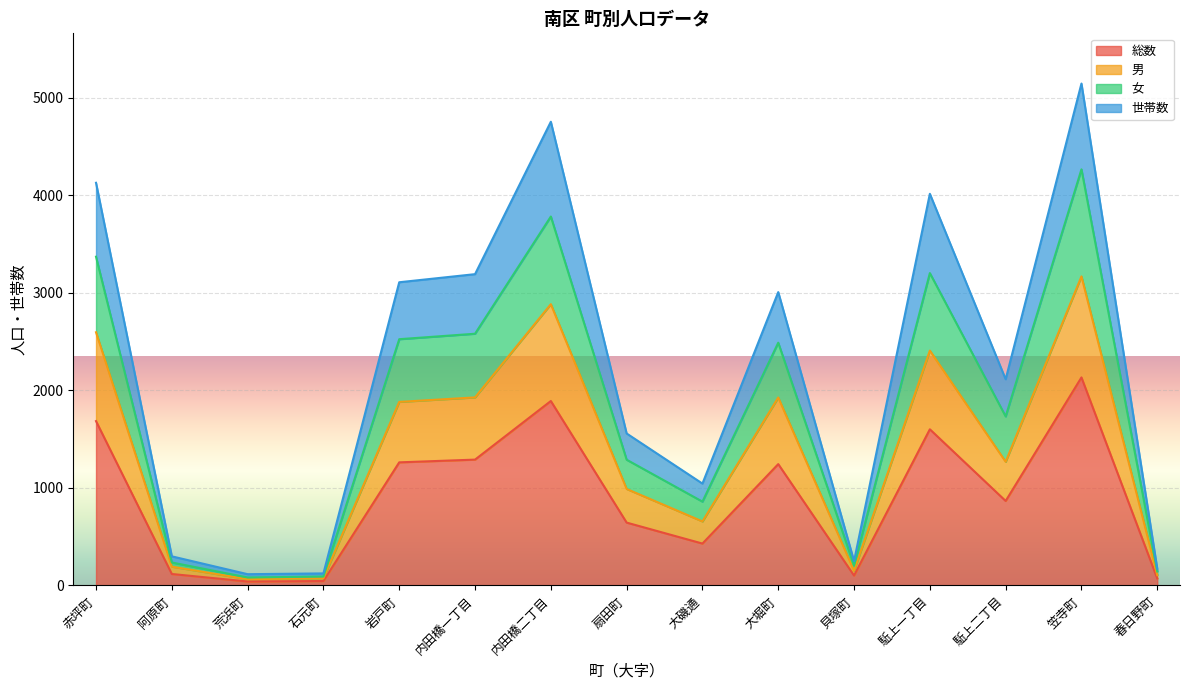

Reading left to right, what are all the values shown in this chart?

総数: 1686	118	41	46	1263	1291	1892	645	430	1245	102	1602	867	2134	72
男: 2597	193	65	74	1883	1929	2885	990	657	1928	151	2409	1269	3170	107
女: 3372	236	82	92	2526	2582	3784	1290	860	2490	204	3204	1734	4268	144
世帯数: 4130	299	116	124	3110	3193	4756	1559	1045	3009	250	4017	2115	5148	172